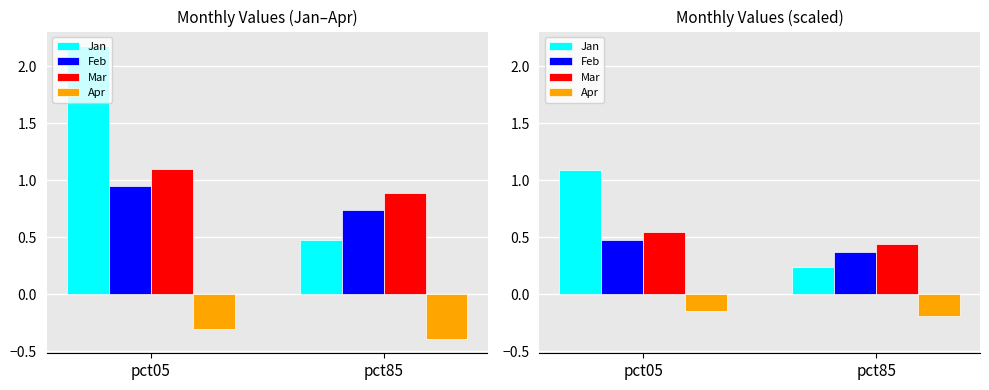

At pct85, list the series in order from largest to smallest.

Mar, Feb, Jan, Apr